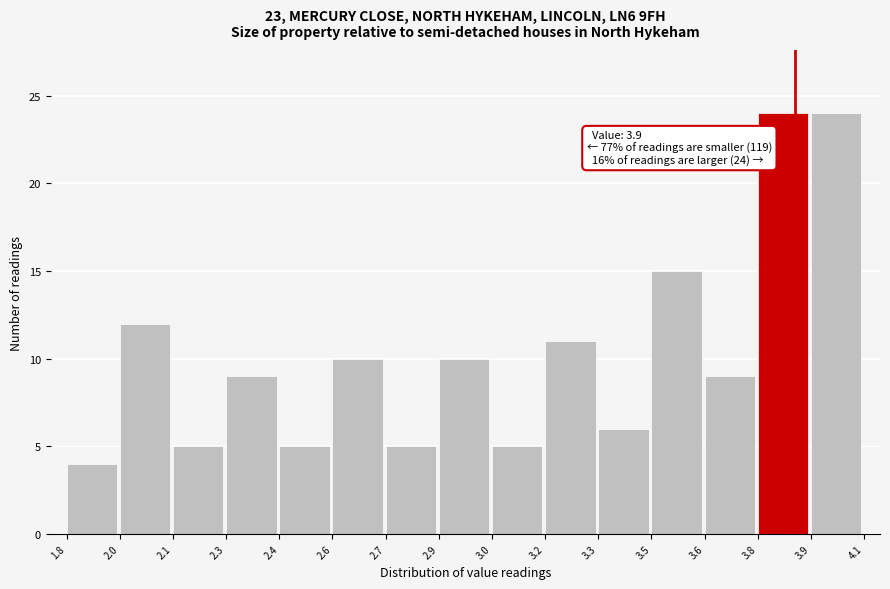

Reading left to right, list all the values displayed in this chart.

4	12	5	9	5	10	5	10	5	11	6	15	9	24	24